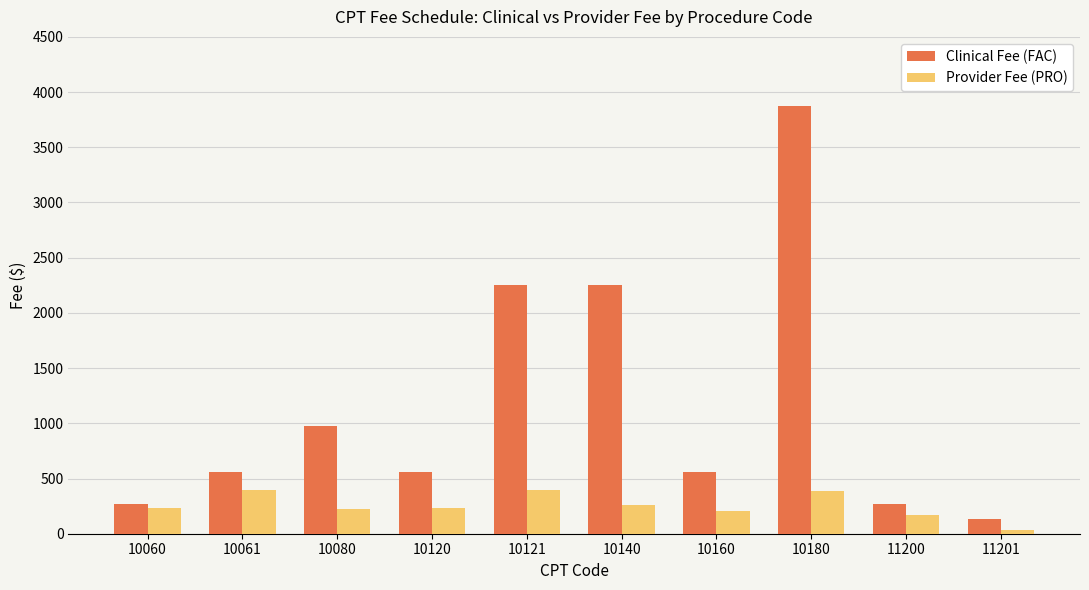

At which category is the sum across all series the highest?

10180